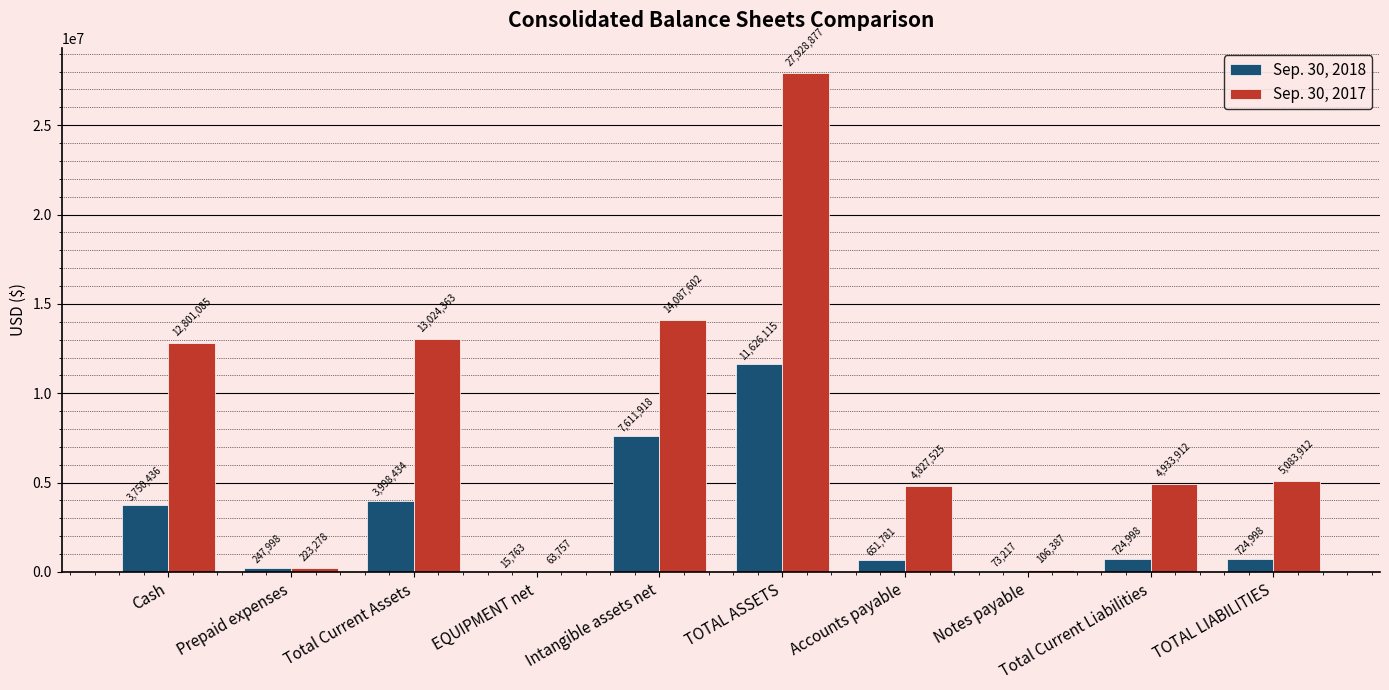

Reading left to right, extract all data points from this chart.

Sep. 30, 2018: 3750436	247998	3998434	15763	7611918	11626115	651781	73217	724998	724998
Sep. 30, 2017: 12801085	223278	13024363	63757	14087602	27928877	4827525	106387	4933912	5083912